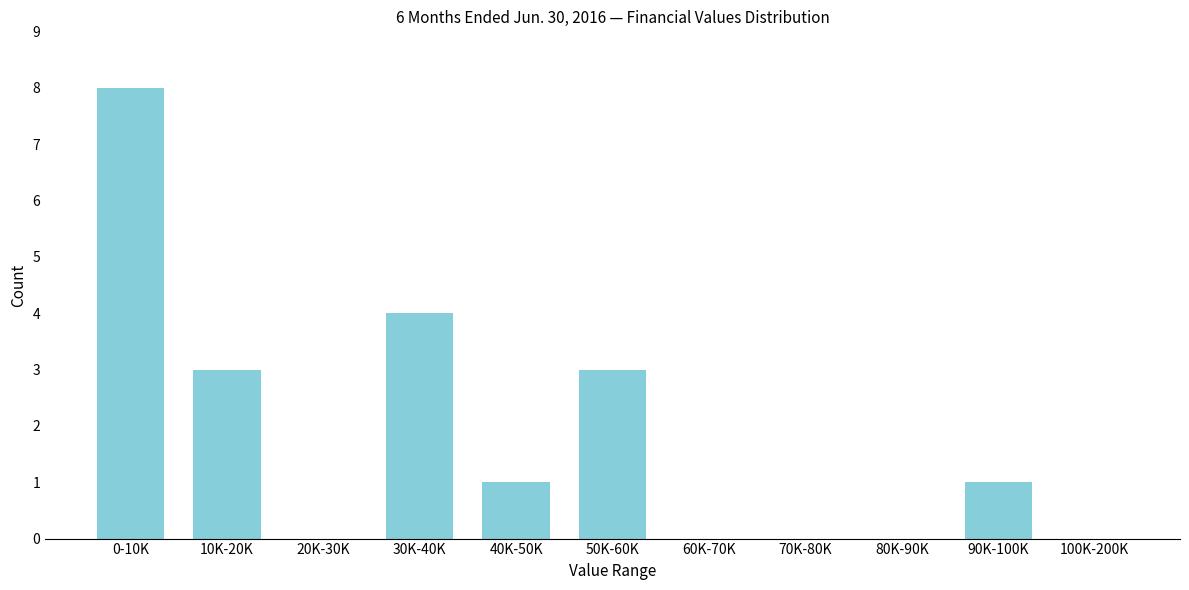

Reading left to right, transcribe all the data shown in this chart.

0-10K=8	10K-20K=3	20K-30K=0	30K-40K=4	40K-50K=1	50K-60K=3	60K-70K=0	70K-80K=0	80K-90K=0	90K-100K=1	100K-200K=0